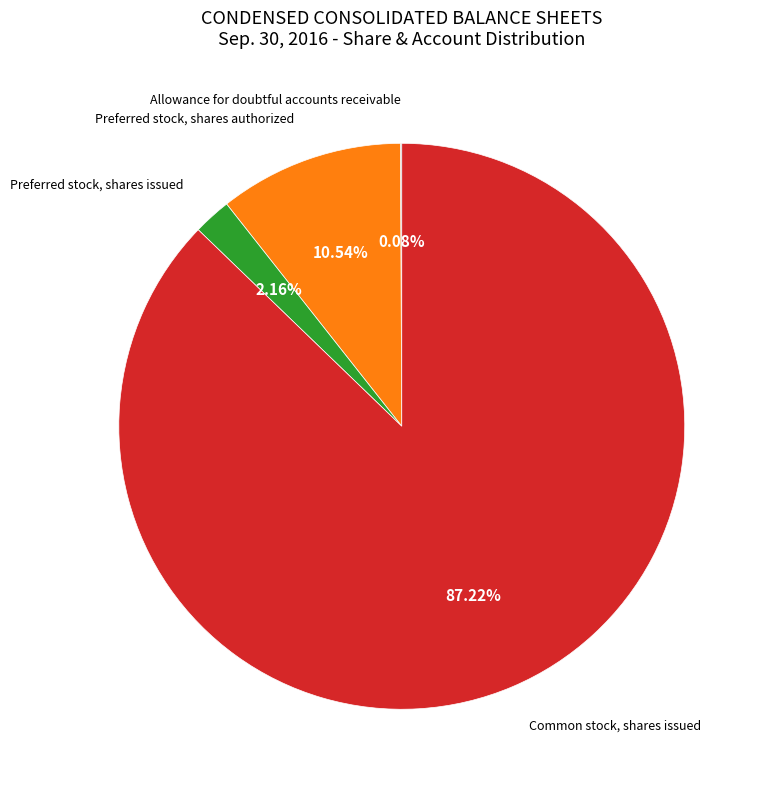

Does any single category account for the majority?

Yes